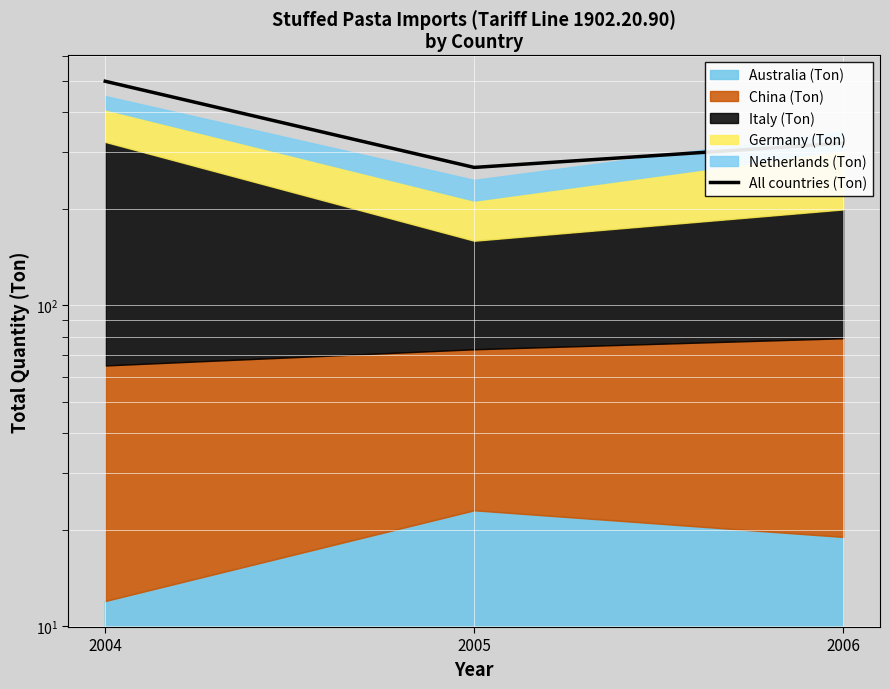

At which category does the chart reach its peak across all series?

2004